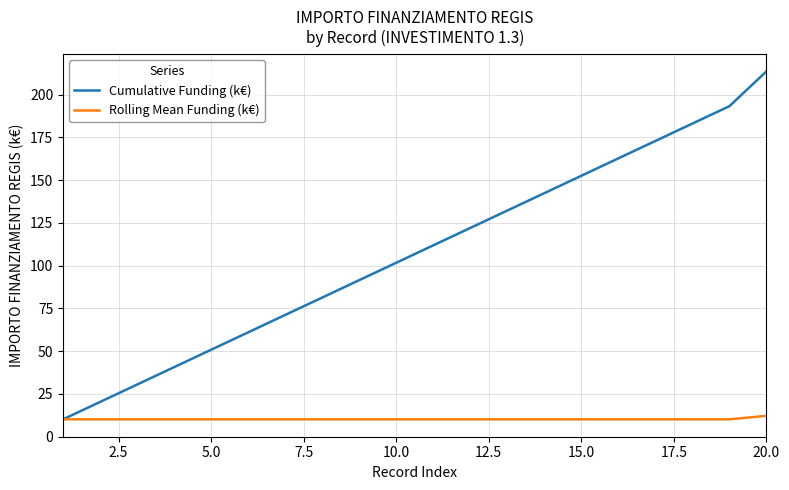

Reading left to right, what are all the values shown in this chart?

Cumulative Funding (k€): 10.2	20.3	30.5	40.7	50.9	61.0	71.2	81.4	91.5	101.7	111.9	122.1	132.2	142.4	152.6	162.8	172.9	183.1	193.3	213.6
Rolling Mean Funding (k€): 10.2	10.2	10.2	10.2	10.2	10.2	10.2	10.2	10.2	10.2	10.2	10.2	10.2	10.2	10.2	10.2	10.2	10.2	10.2	12.2